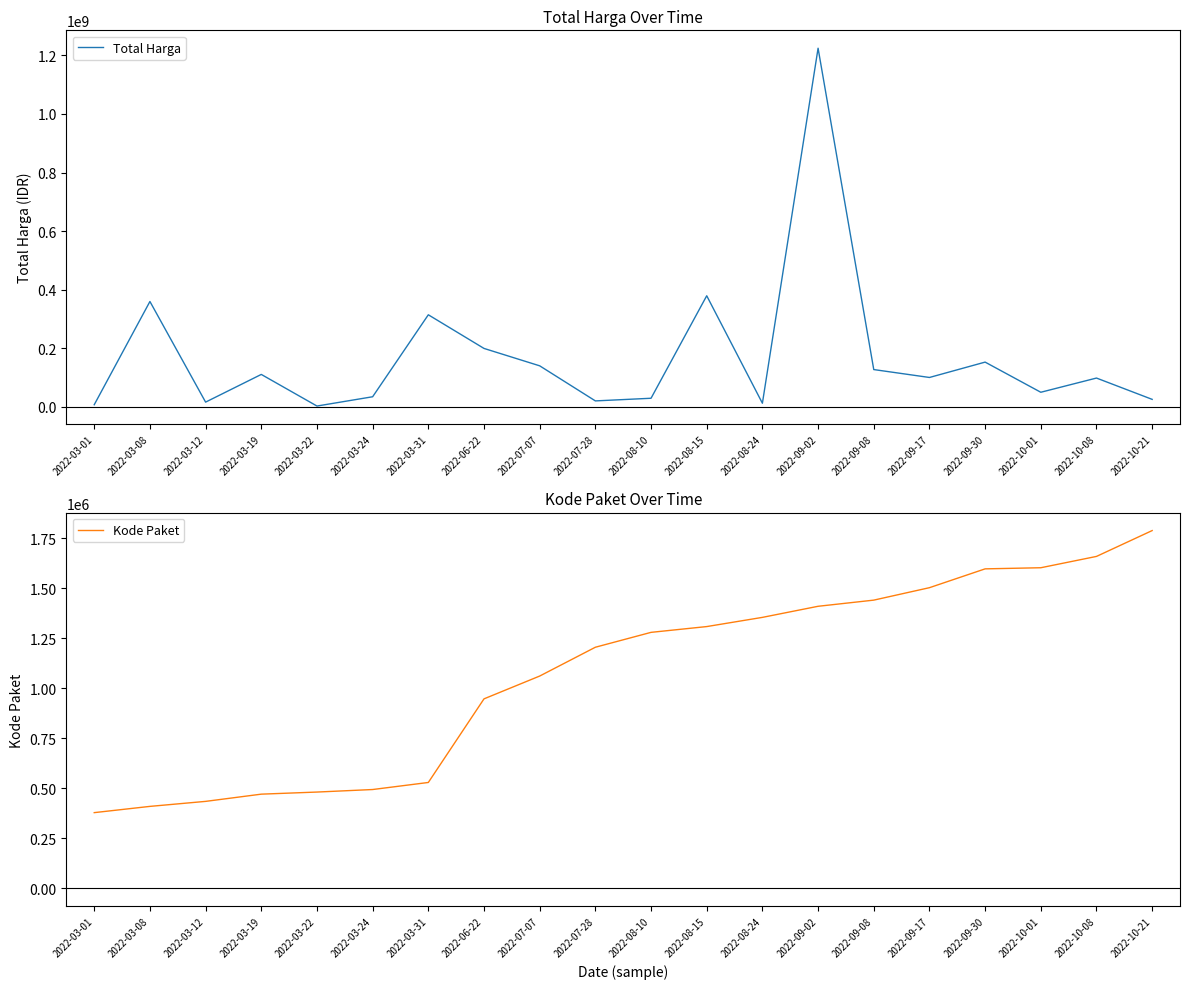

At which category is the sum across all series the highest?

2022-09-02